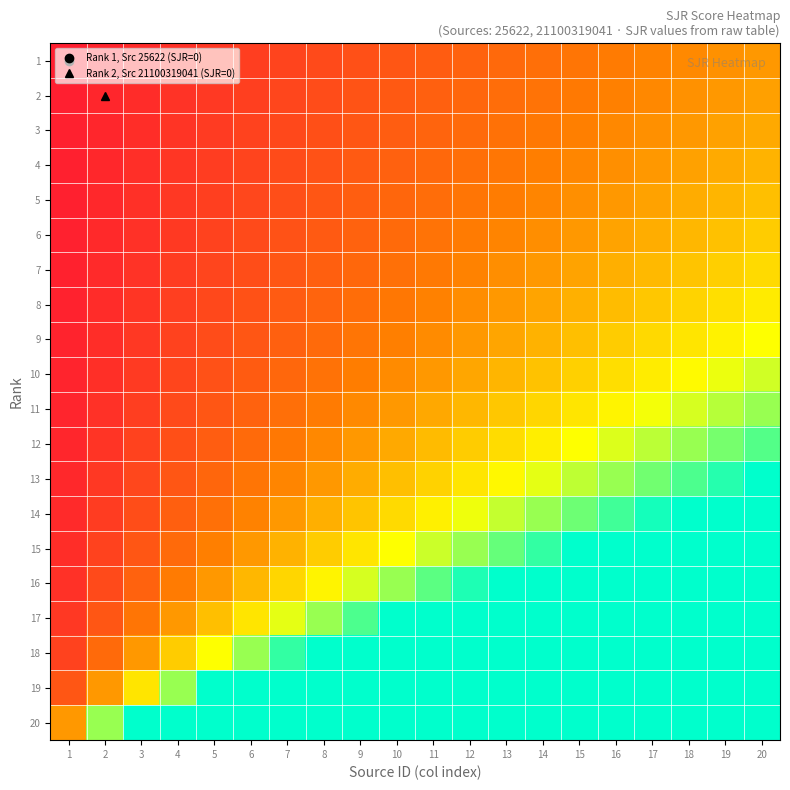

Between 7 and 9, which is larger?

9